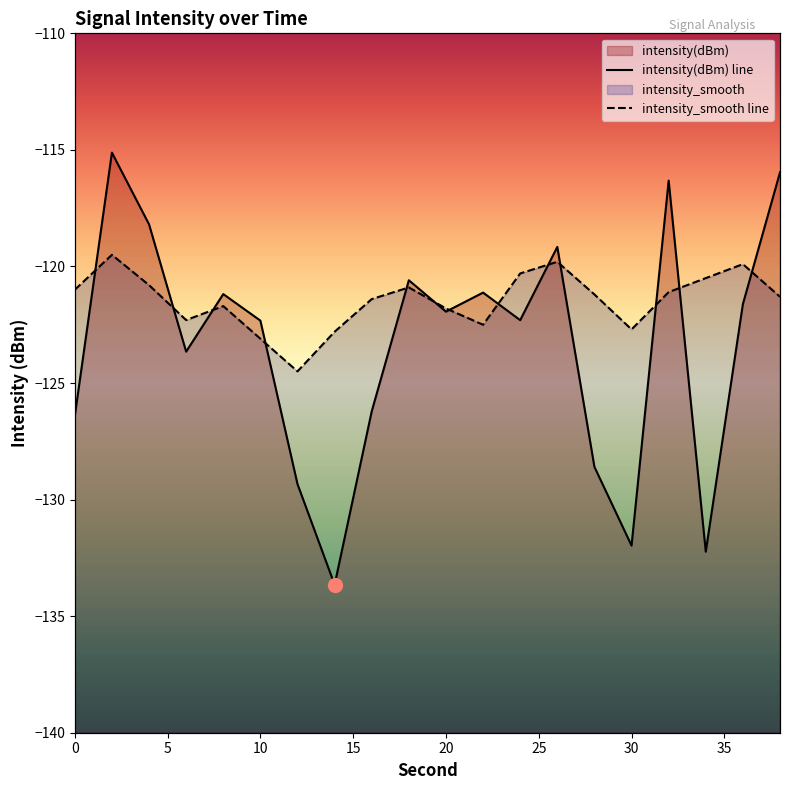

What is the value of the intensity(dBm) point at the 16th from the left?

-132.0